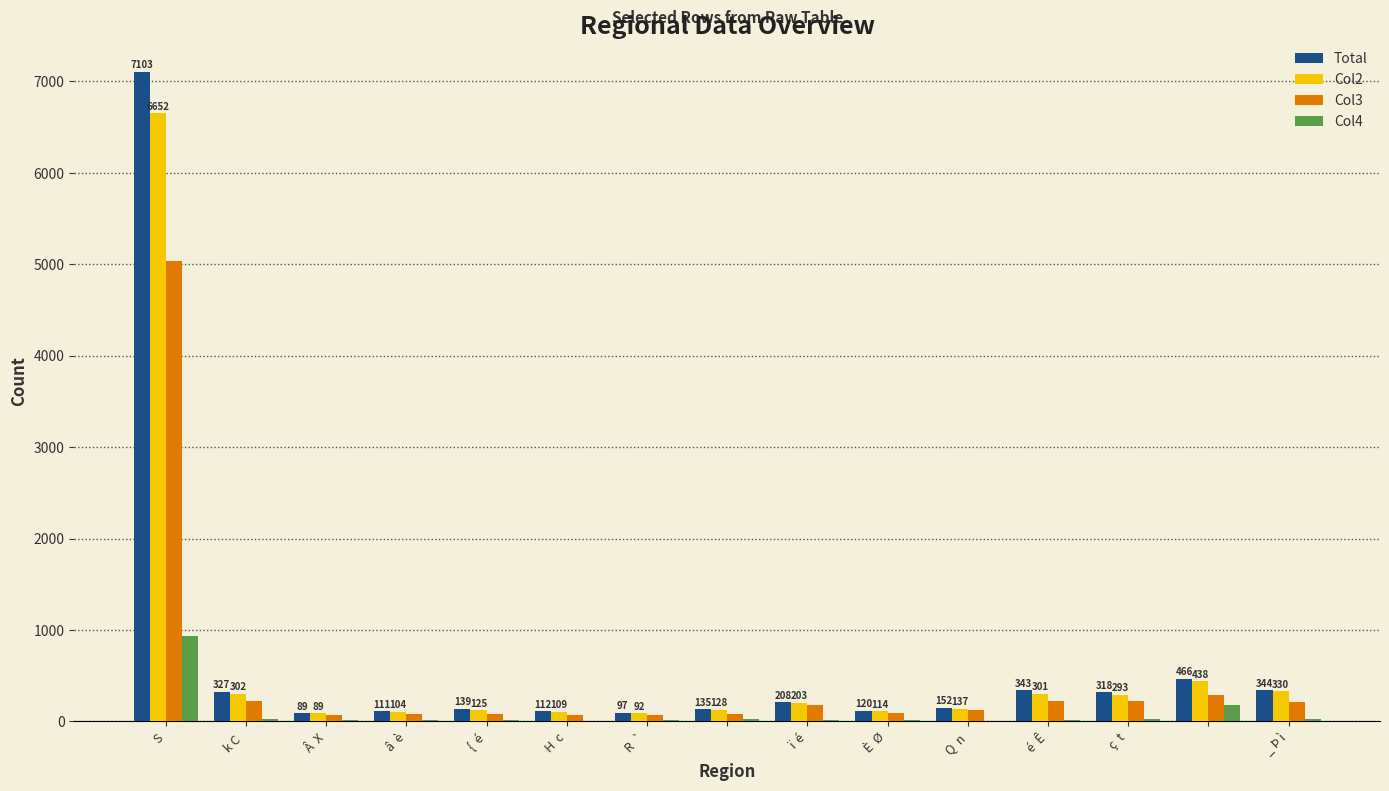

Which series has the largest range (max minus min)?

Total